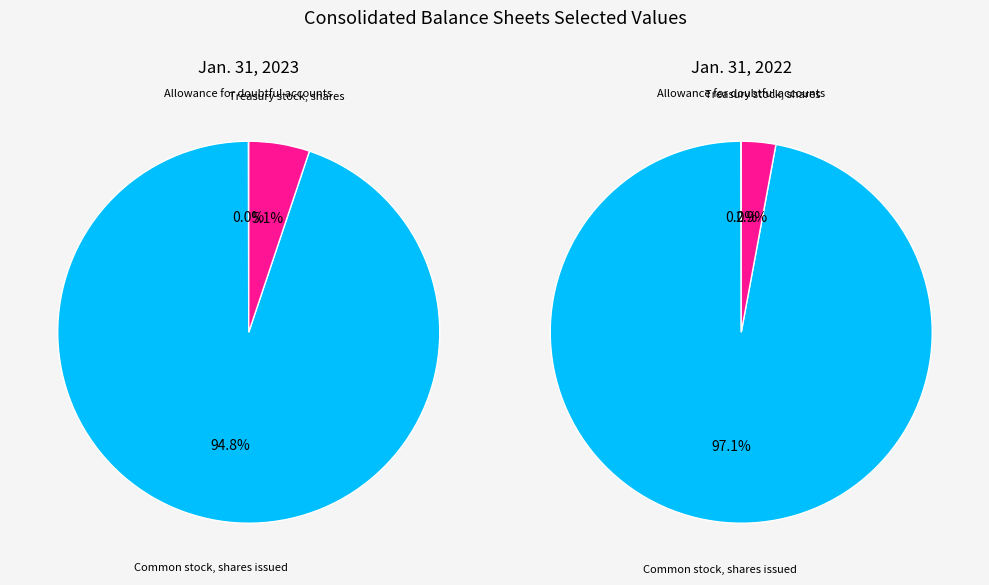

Rank the series at Allowance for doubtful accounts from lowest to highest value.

Jan. 31, 2022, Jan. 31, 2023